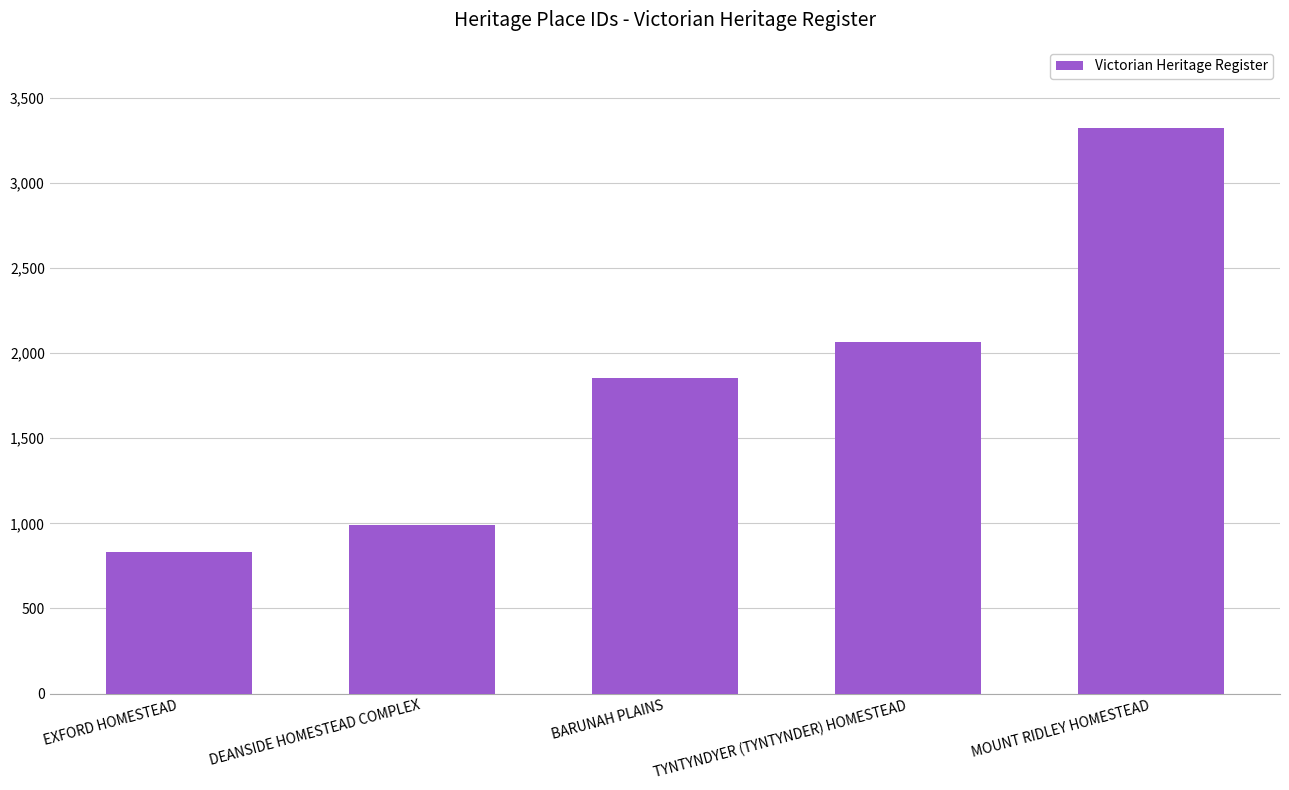

Is it true that the value at MOUNT RIDLEY HOMESTEAD is 4698?

False